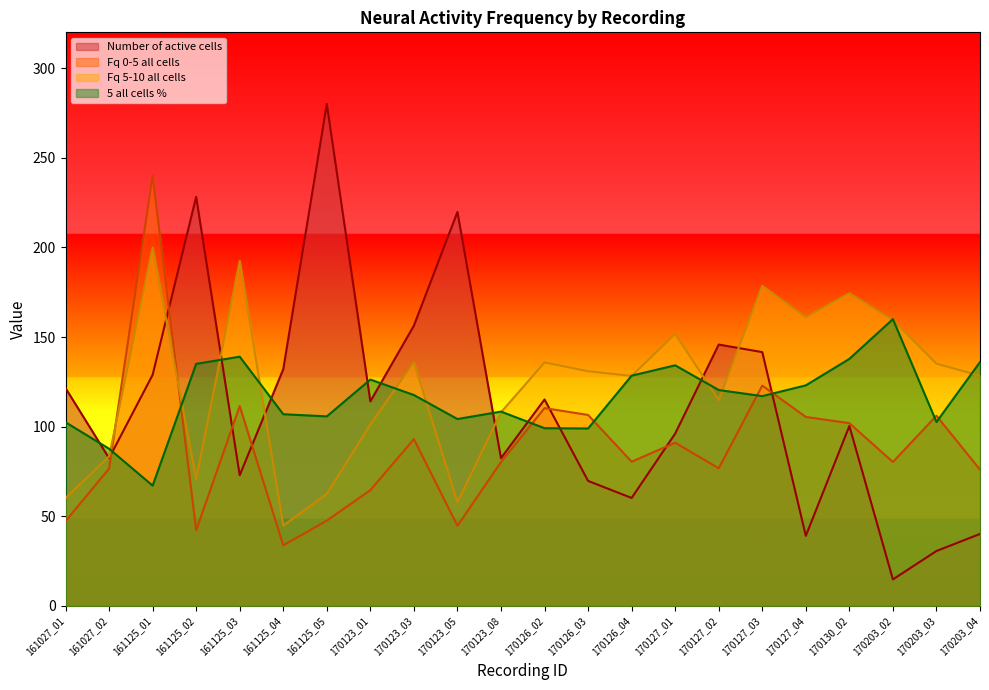

At how many categories does at least one series exceed 221?

3